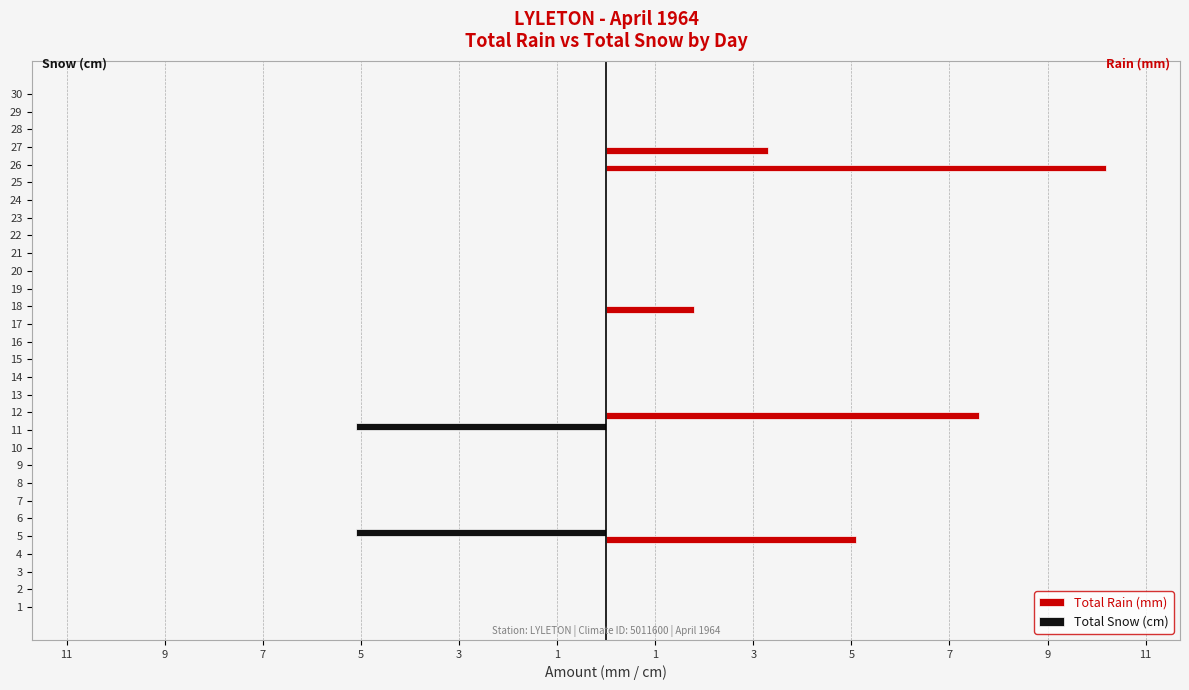

What are all the series names shown in the legend?

Total Rain (mm), Total Snow (cm)